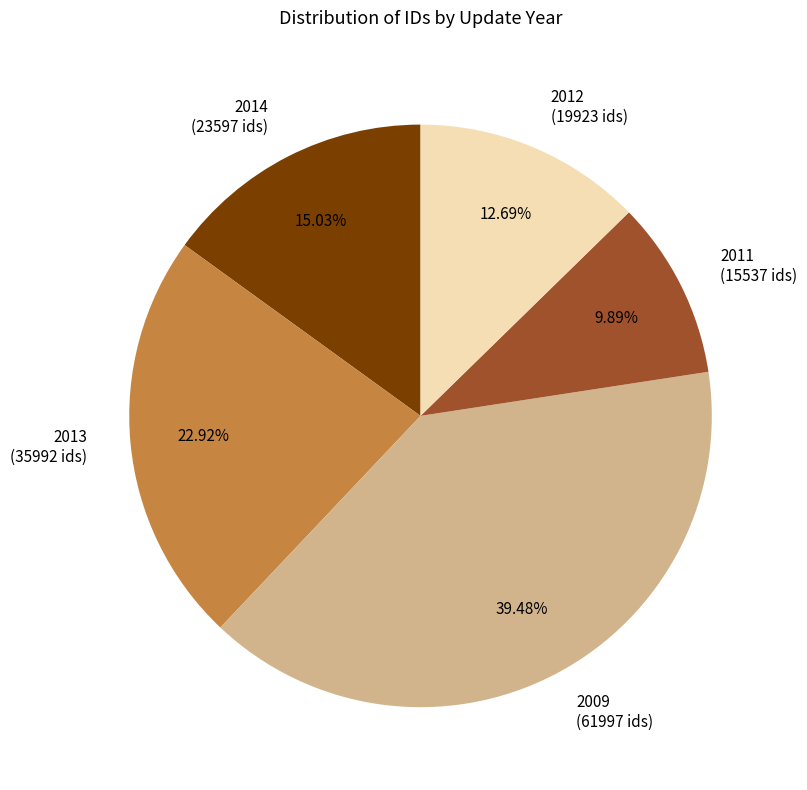

Combined, do 2011 (15537 ids) and 2009 (61997 ids) account for over 50%?

No